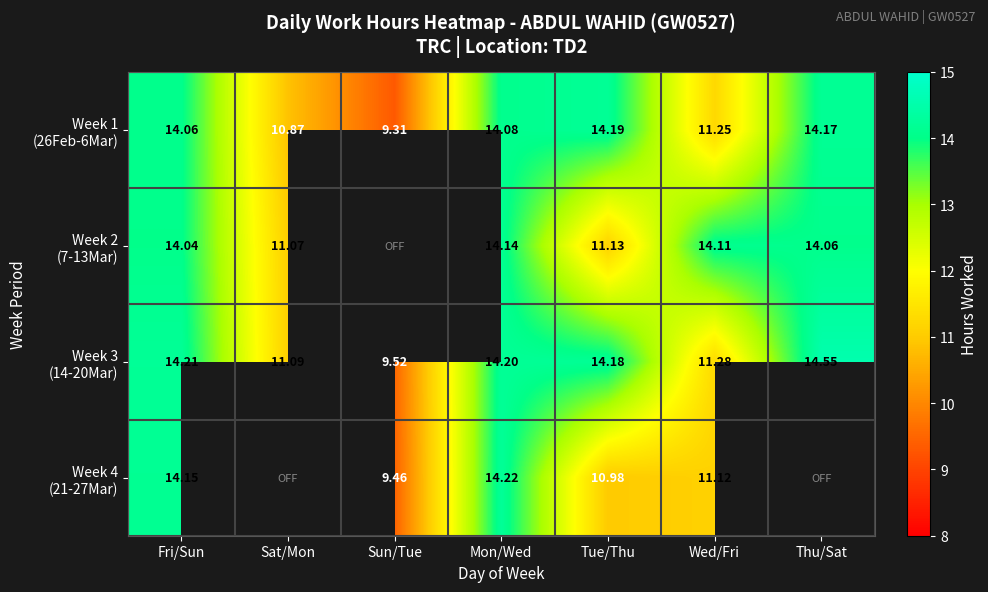

At which category does the chart reach its minimum across all series?

Sun/Tue